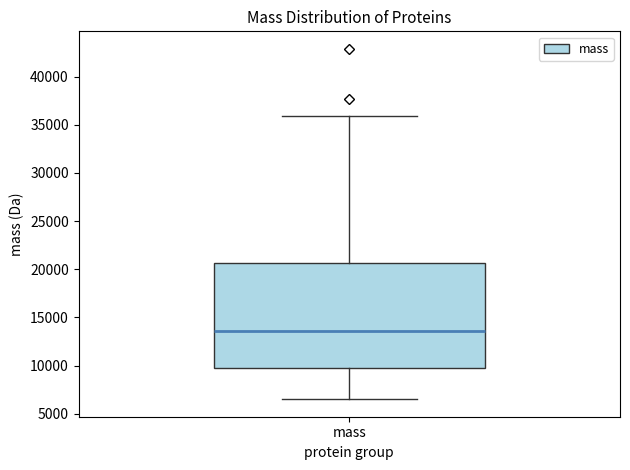

Read this box plot against the y-axis: the position of the median line, the range covered by the box, and the ends of both whiskers. The values are not printed on the chart, so give them approximately, as read against the axis.

median 13500, box 10000 to 20500, whiskers 6500 to 36000